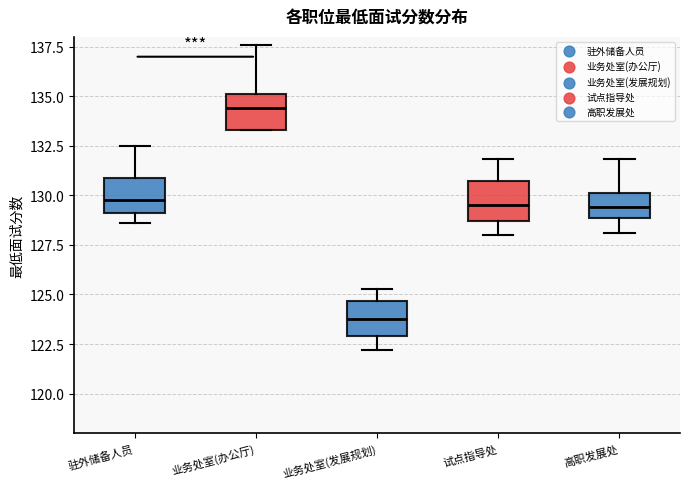

Where is the upper edge of the box for 驻外储备人员 on the y-axis? The values are not printed on the chart, so give them approximately, as read against the axis.

131.0